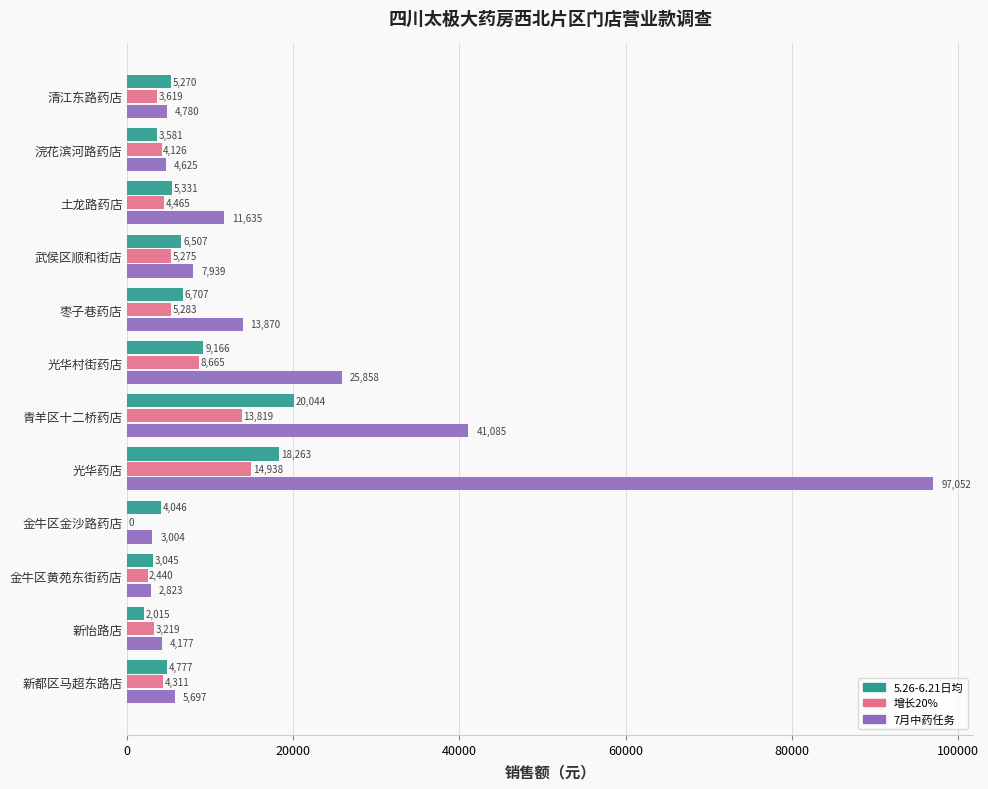

Between 枣子巷药店 and 青羊区十二桥药店, which series saw the biggest shift?

7月中药任务